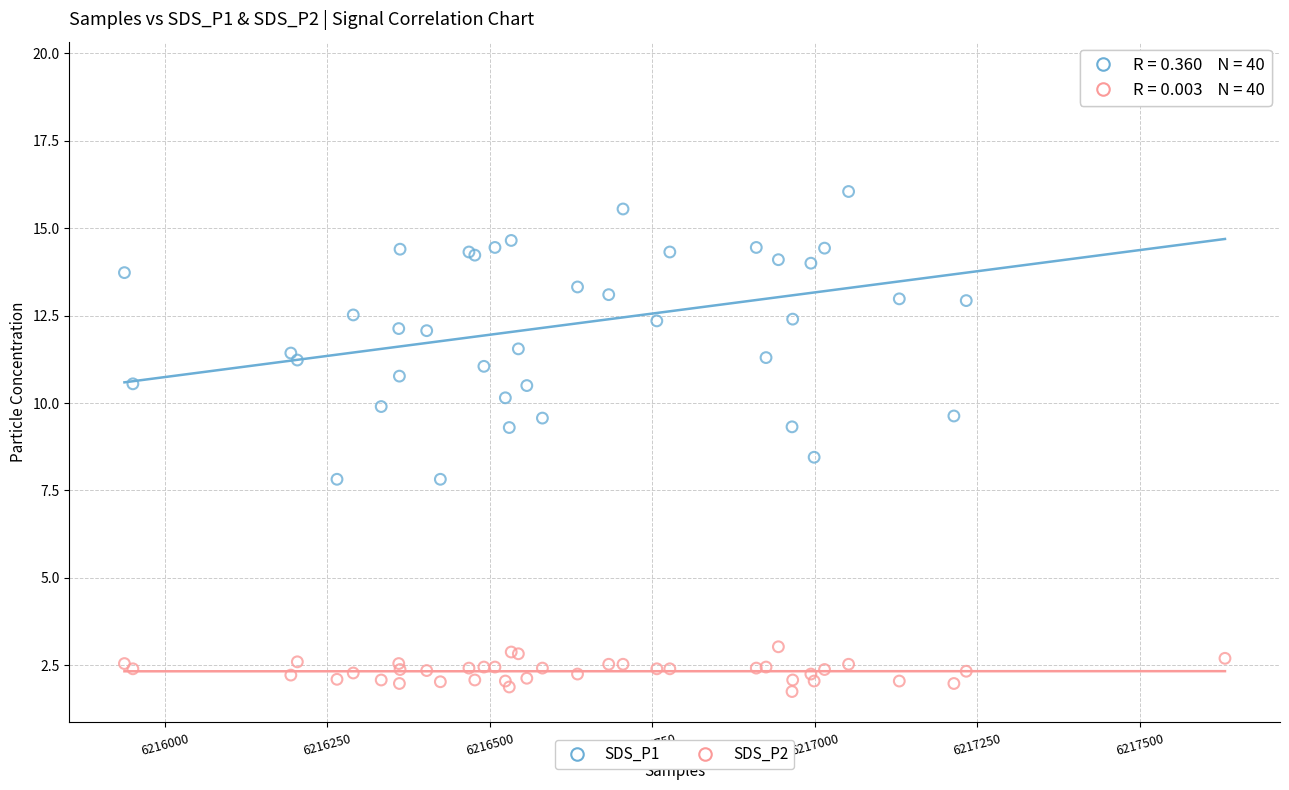

Which series reaches the maximum Y coordinate?

SDS_P1